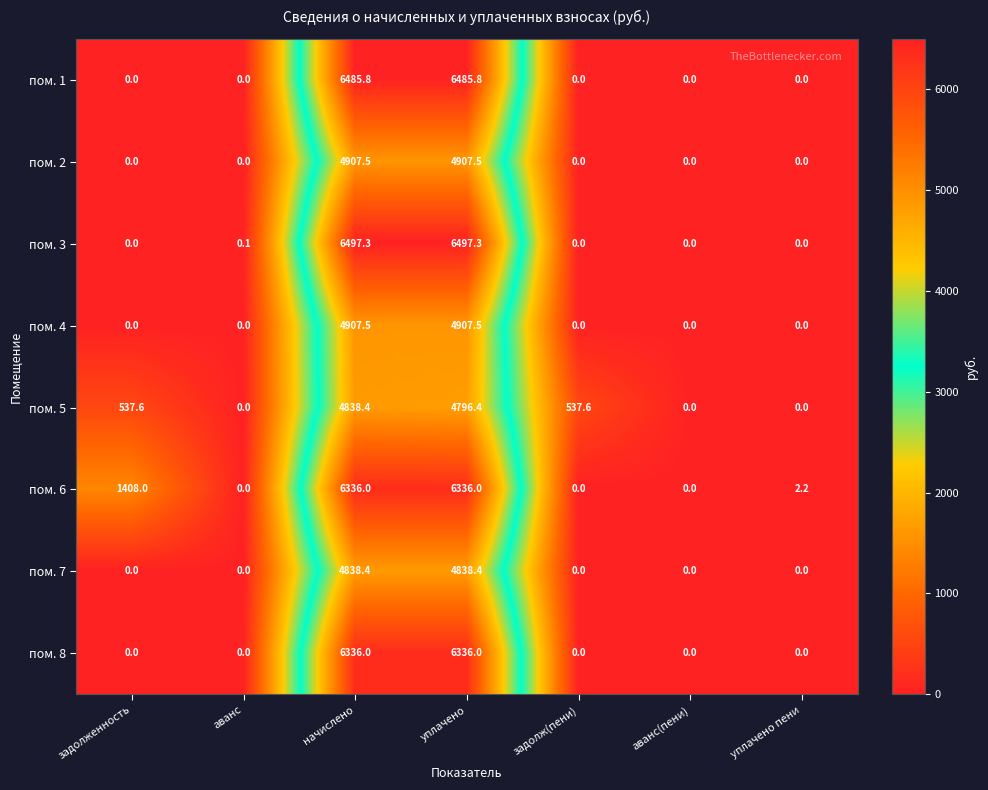

Which series changed the most between задолженность and уплачено пени?

пом. 6